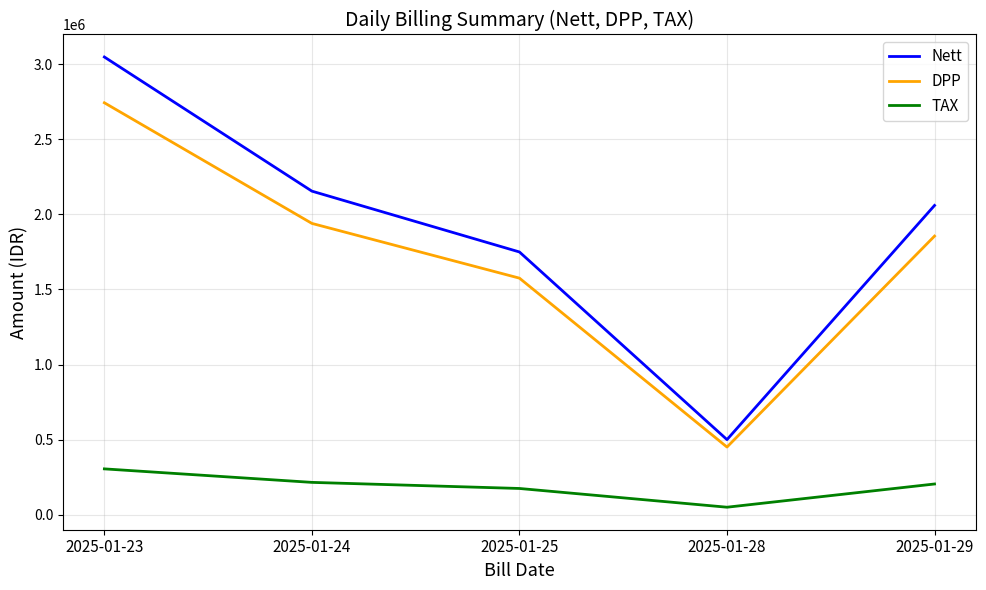

What is the sum of all TAX values?

948047